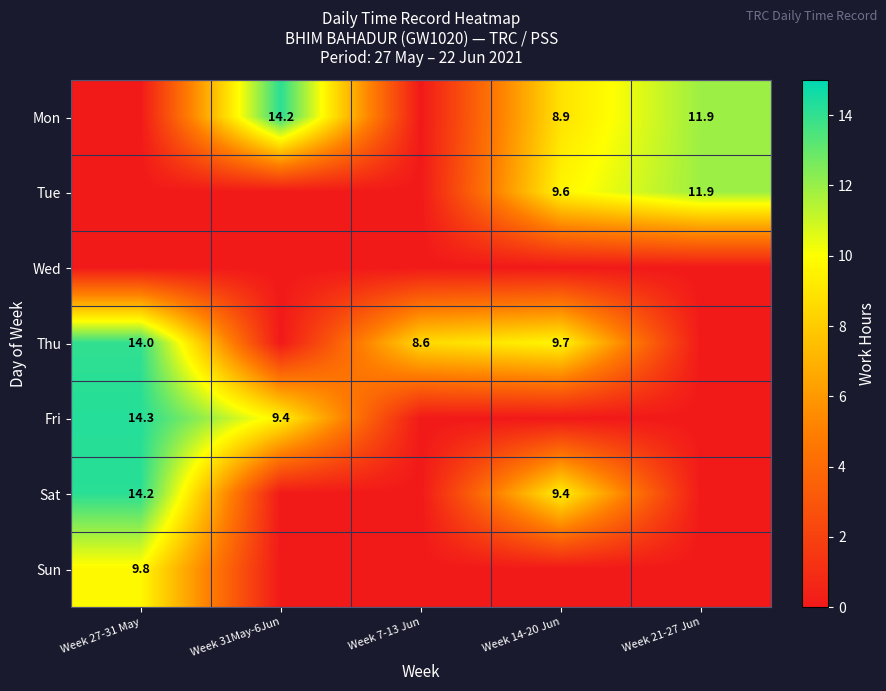

The Sat series shows 23.4 at Week 27-31 May. True or false?

False